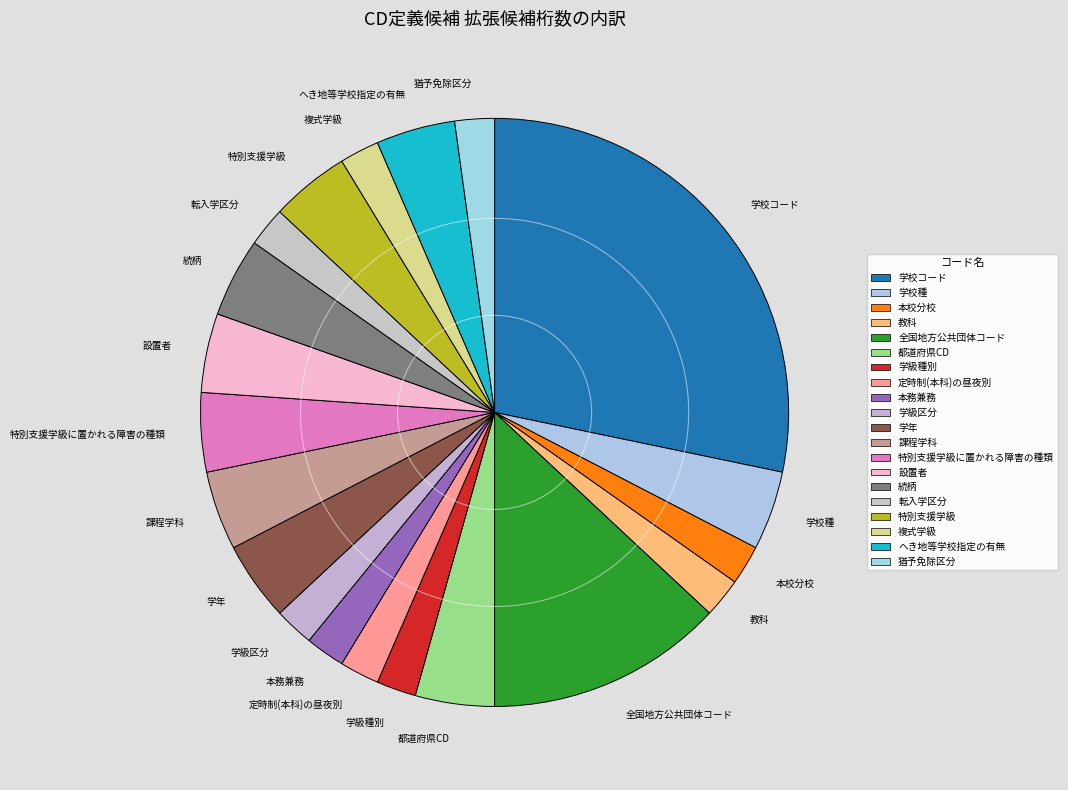

Is it true that 学級種別 is 2% of the pie?

True